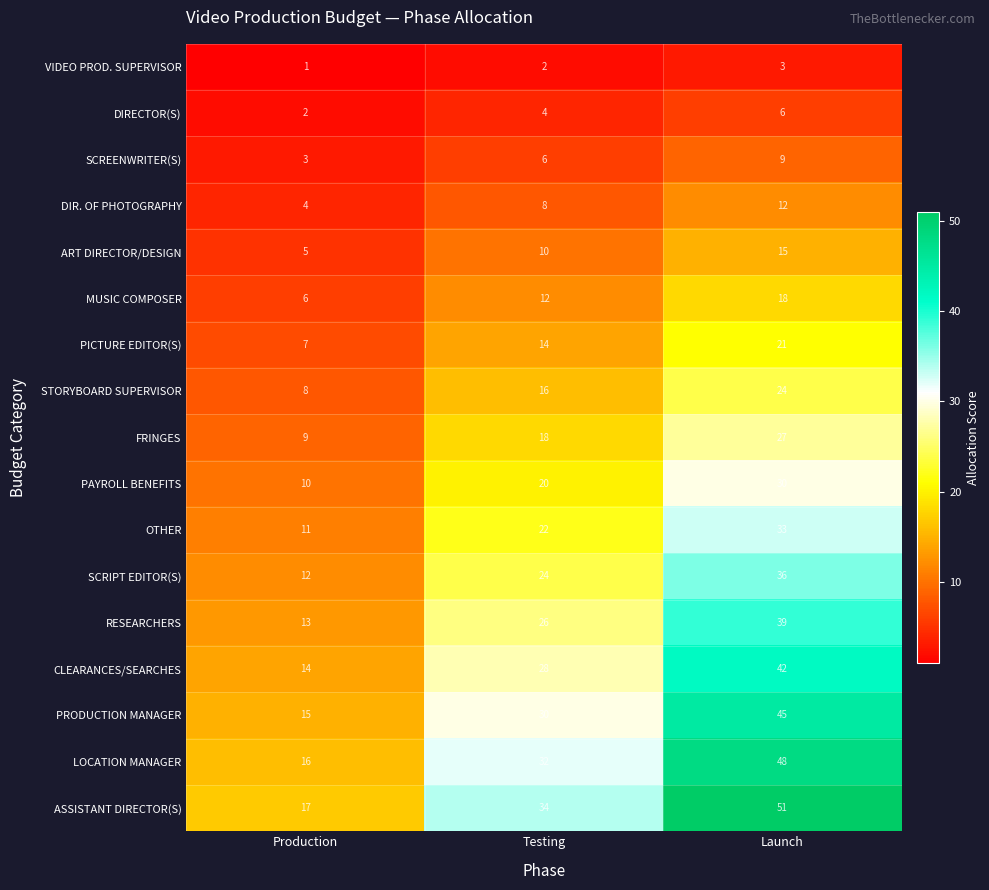

Where is CLEARANCES/SEARCHES nearest to the value 28?

Testing